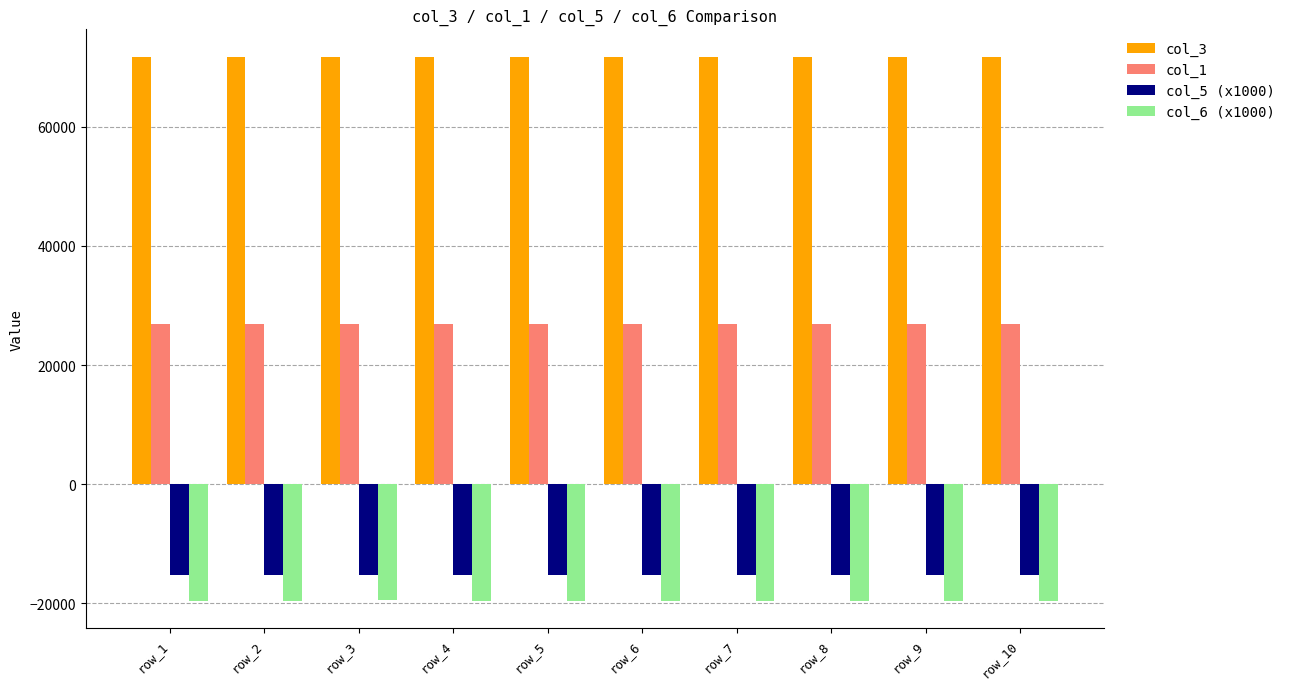

Count the col_1 values in the range 26903 to 26908.

6